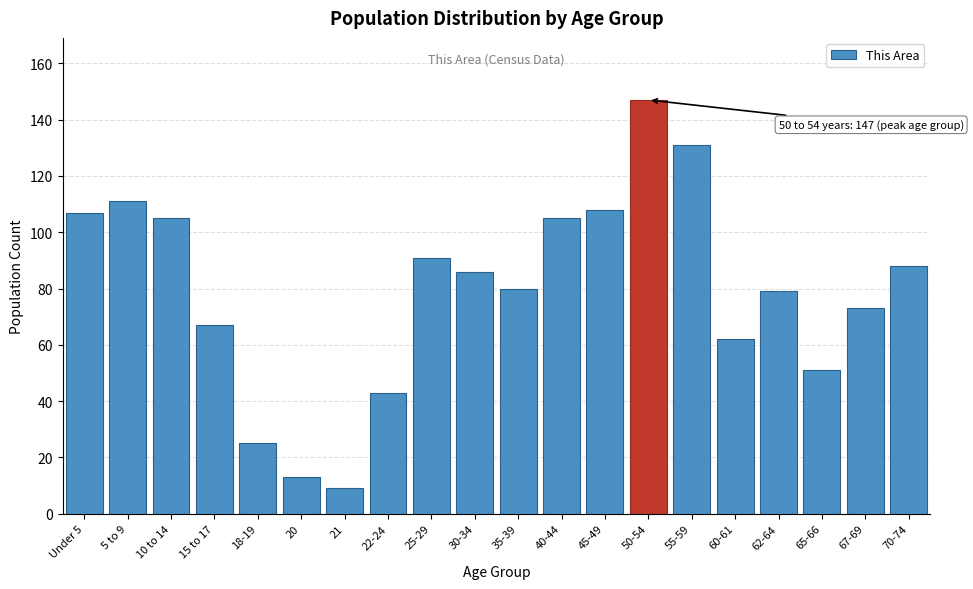

Reading left to right, transcribe all the data shown in this chart.

Under 5=107	5 to 9=111	10 to 14=105	15 to 17=67	18-19=25	20=13	21=9	22-24=43	25-29=91	30-34=86	35-39=80	40-44=105	45-49=108	50-54=147	55-59=131	60-61=62	62-64=79	65-66=51	67-69=73	70-74=88